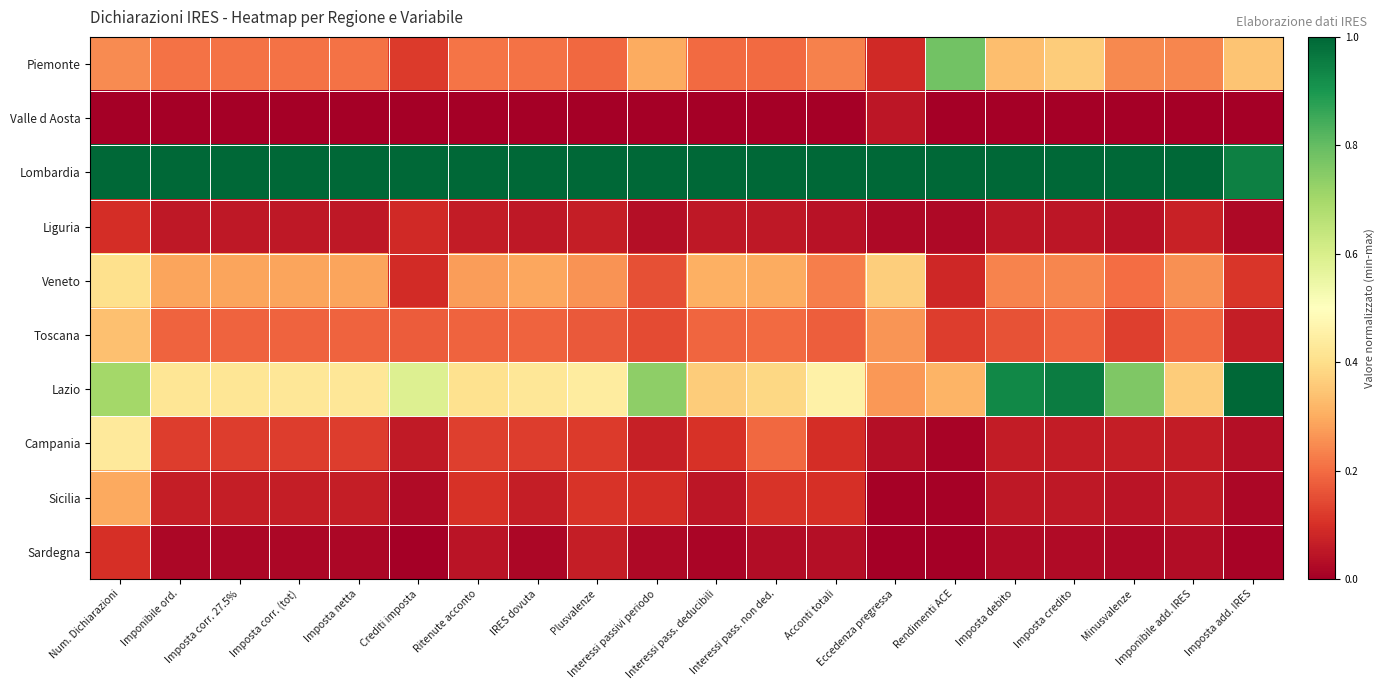

Between IRES dovuta and Interessi pass. deducibili, which series saw the biggest shift?

Lazio